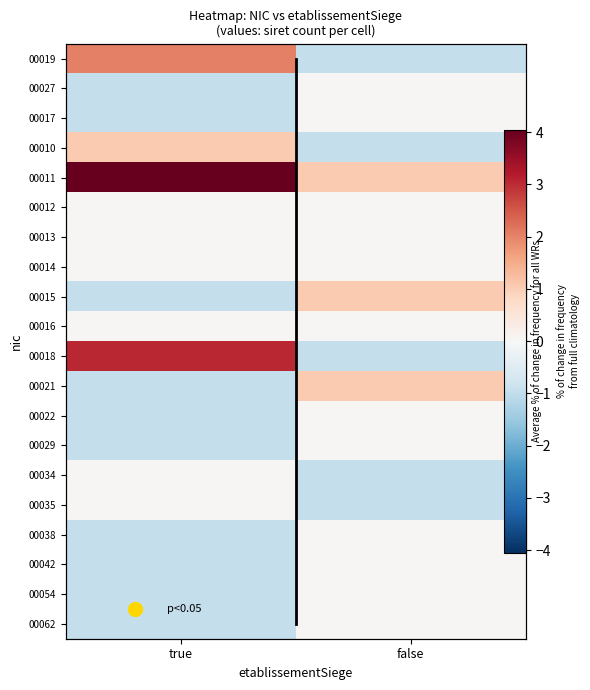

What is the total value across all series at false?

-1.0